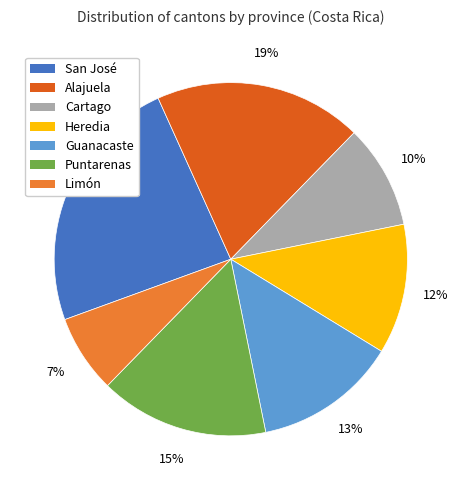

The San José slice represents 24% of the pie. True or false?

True